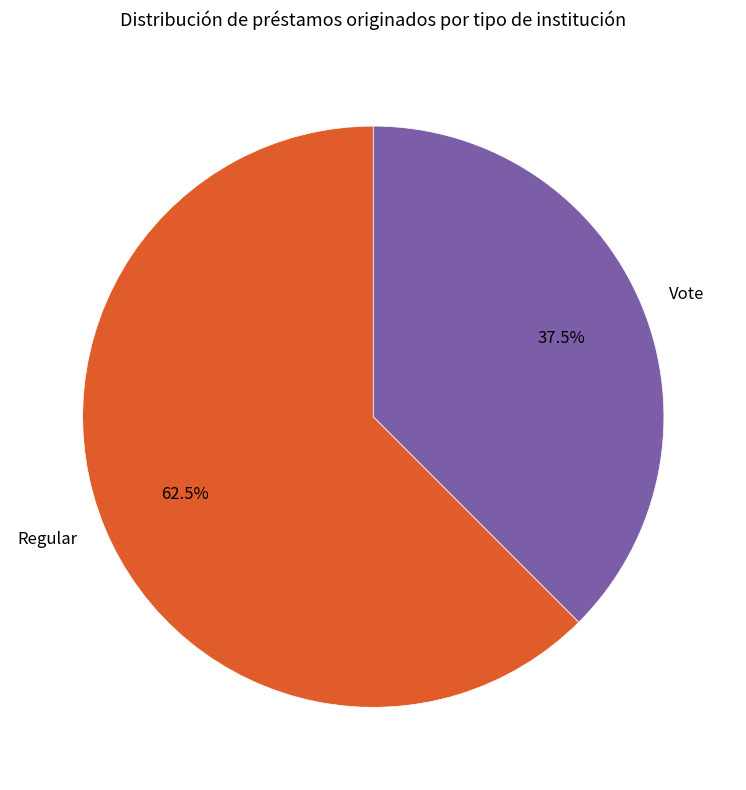

To the nearest percent, what is the difference between the largest and smallest slice percentages?

25%